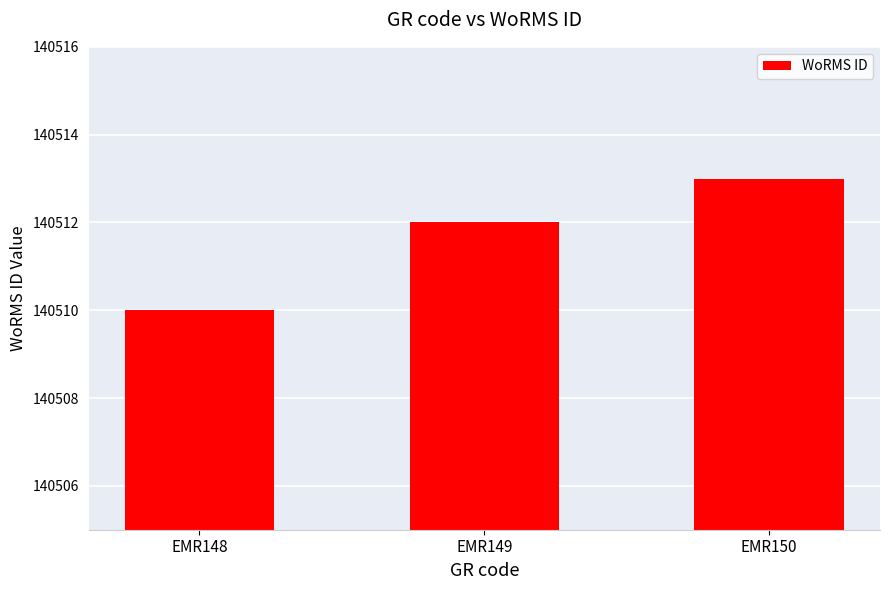

What is the difference between the maximum and second lowest values?

1